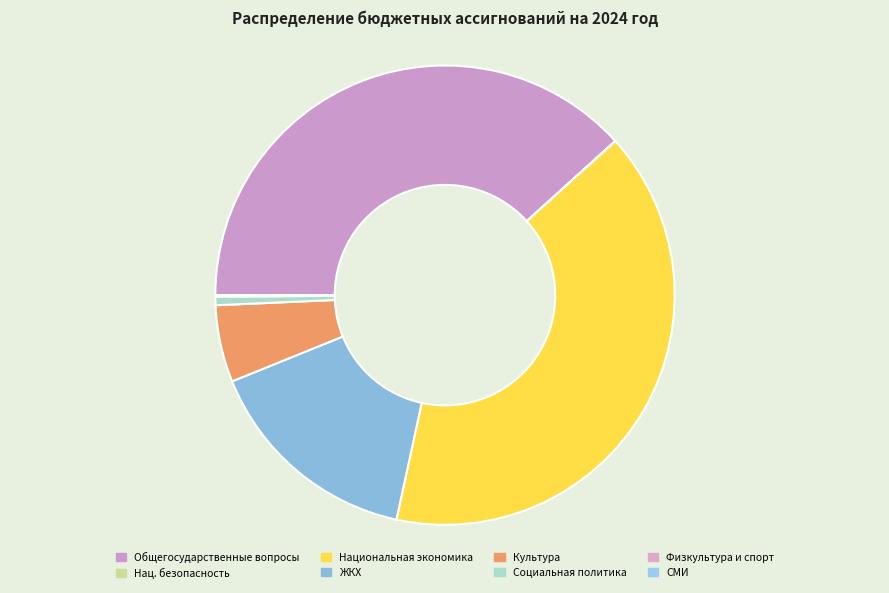

To the nearest percent, what is the difference between the largest and smallest slice percentages?

40%